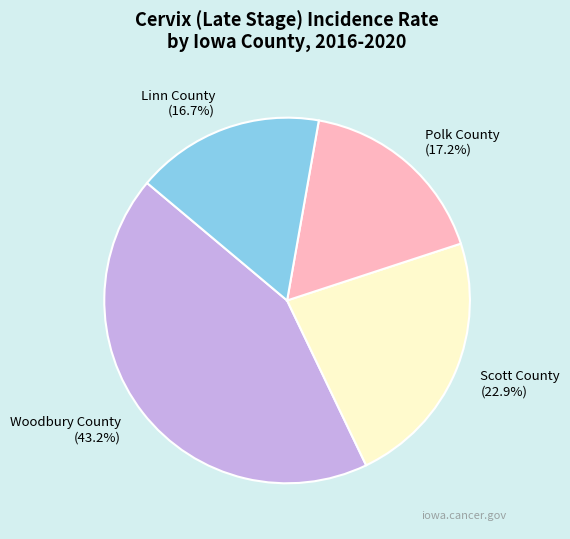

To the nearest percent, what is the difference between the Linn County and Woodbury County slice percentages?

27%